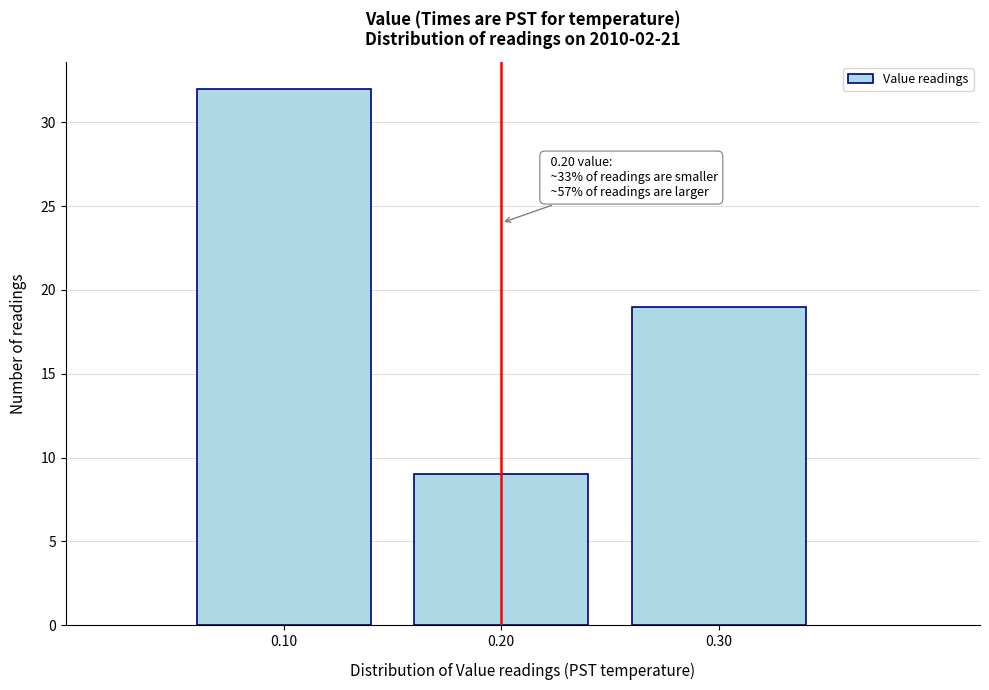

Over which range of the x-axis is the bar tallest?

0.05 to 0.15